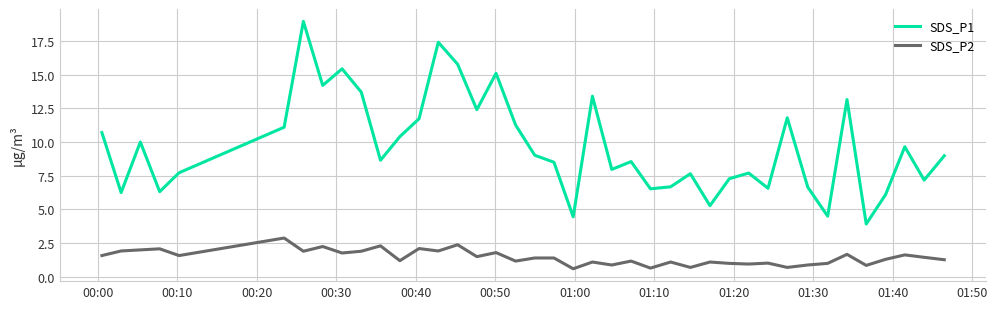

What is the difference between the maximum and minimum values in the SDS_P1 series?

15.0